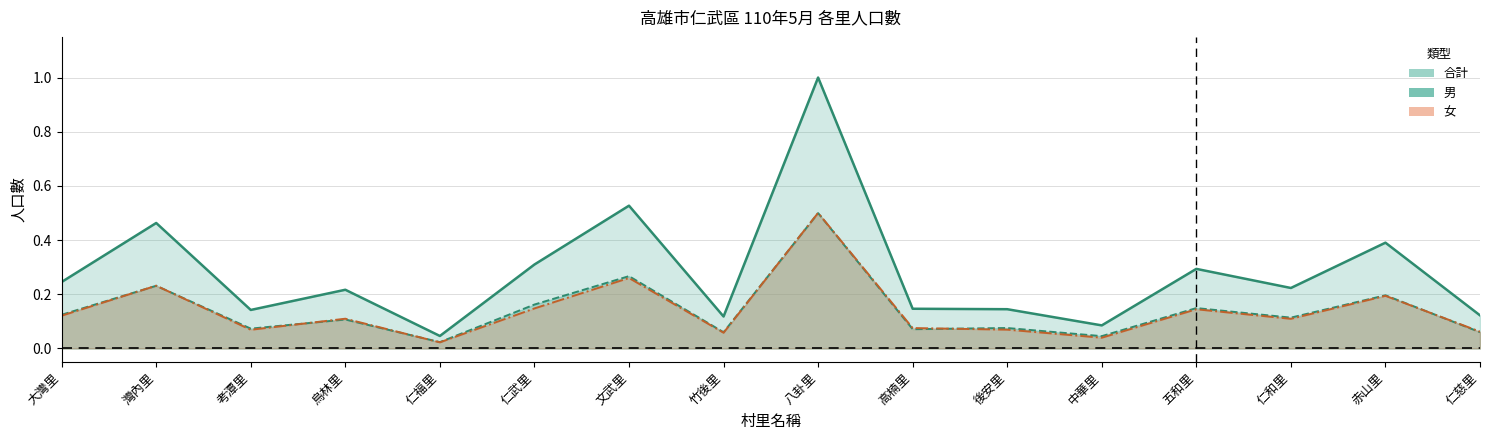

True or false: 合計 and 男 cross at least once.

False